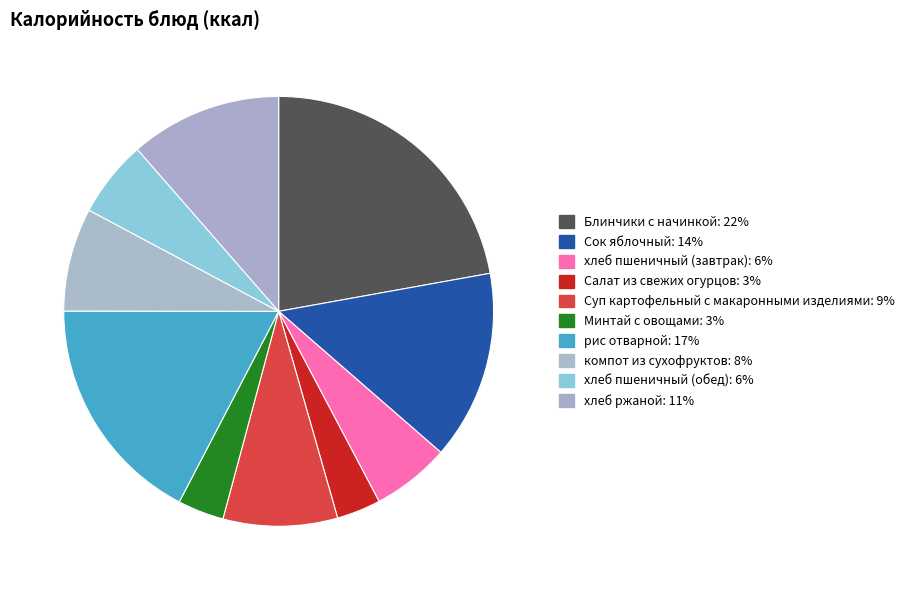

To the nearest percent, what is the average slice percentage?

10%